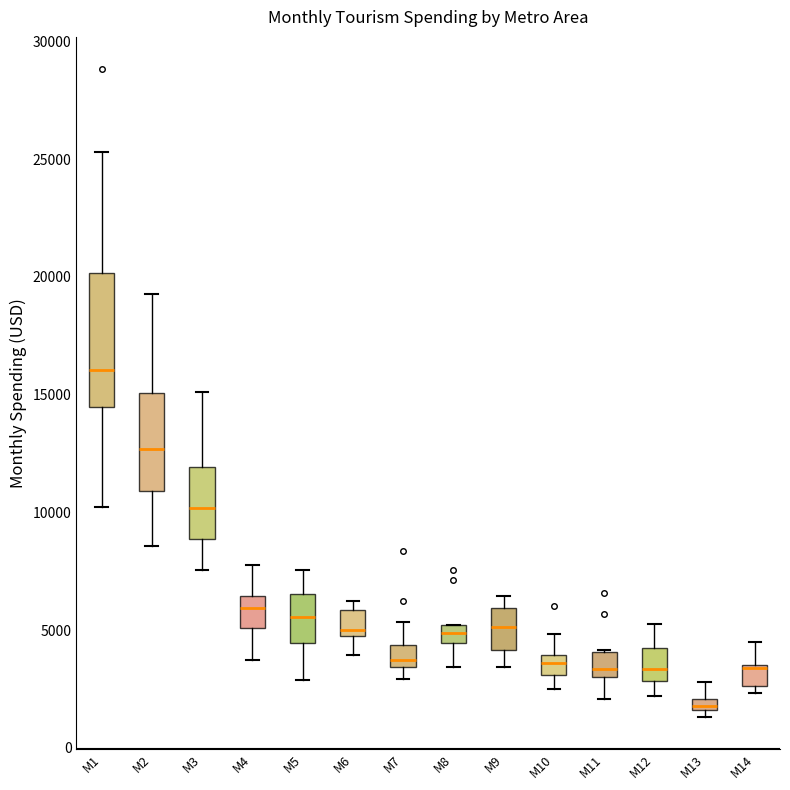

Which box has the highest median line?

M1